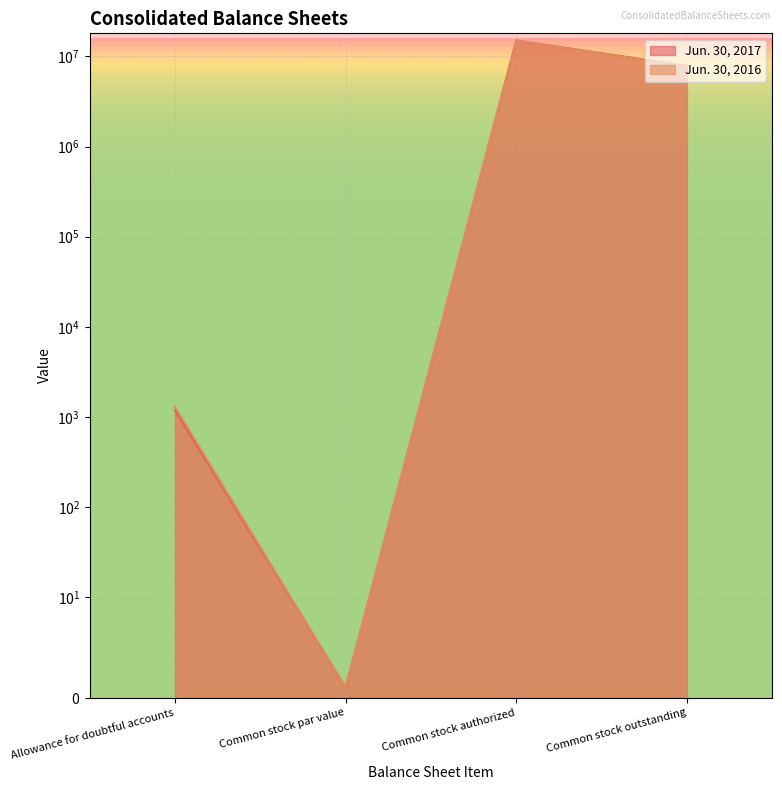

At which category does the chart reach its peak across all series?

Common stock authorized